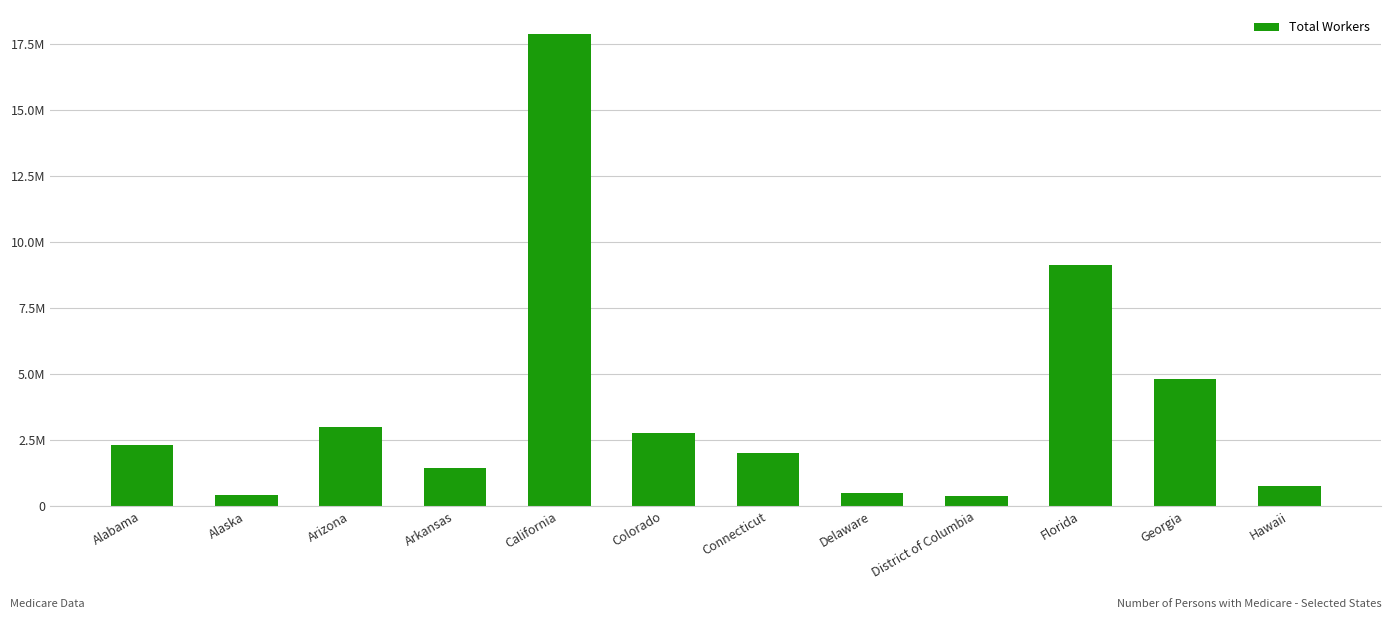

Are the bars horizontal?

No